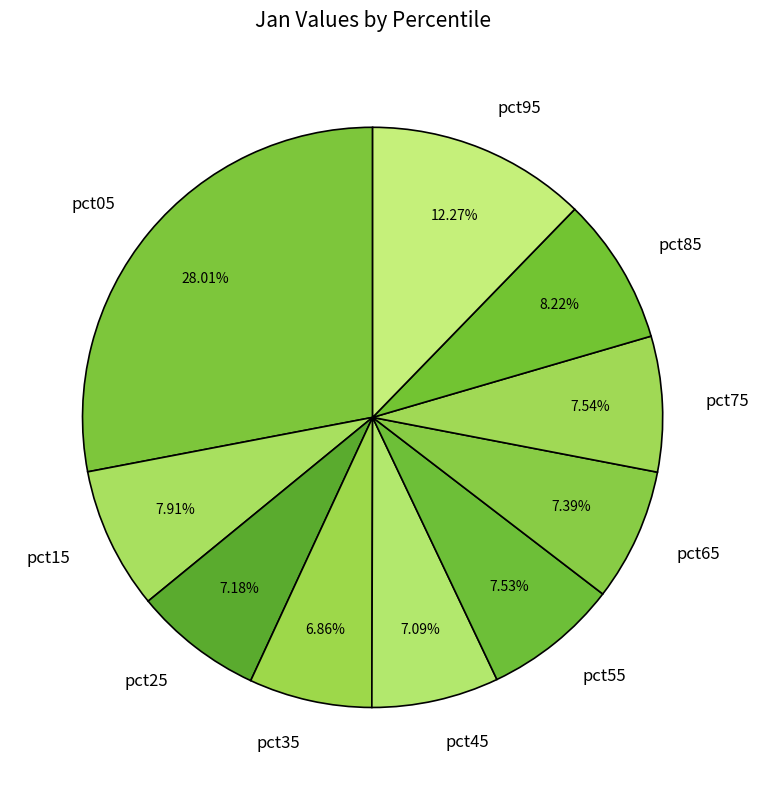

To the nearest percent, what percentage of the pie is pct35?

7%